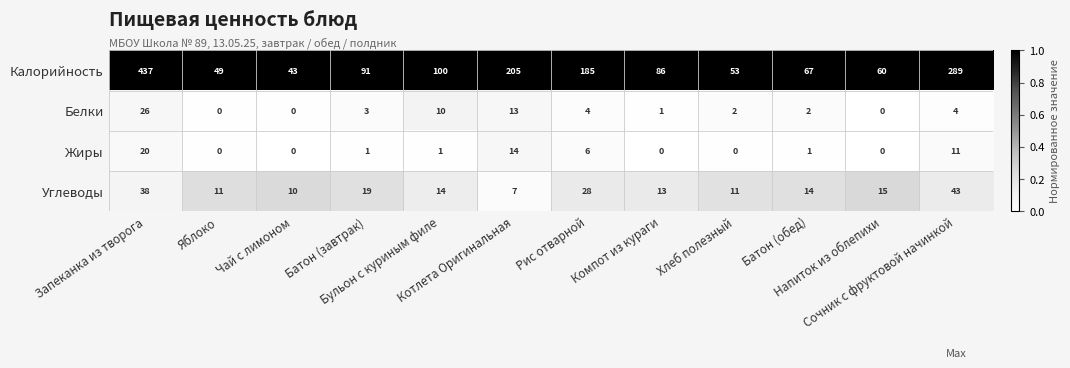

How many series are shown in this chart?

4